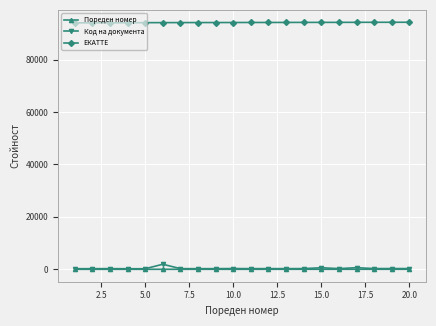

Which series has the largest total across all categories?

ЕКАТТЕ